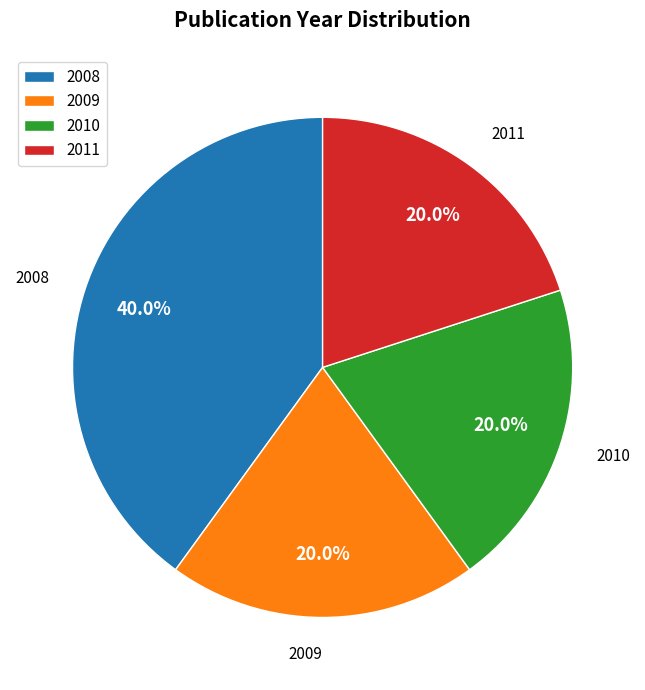

Is it true that 2009 is 8% of the pie?

False